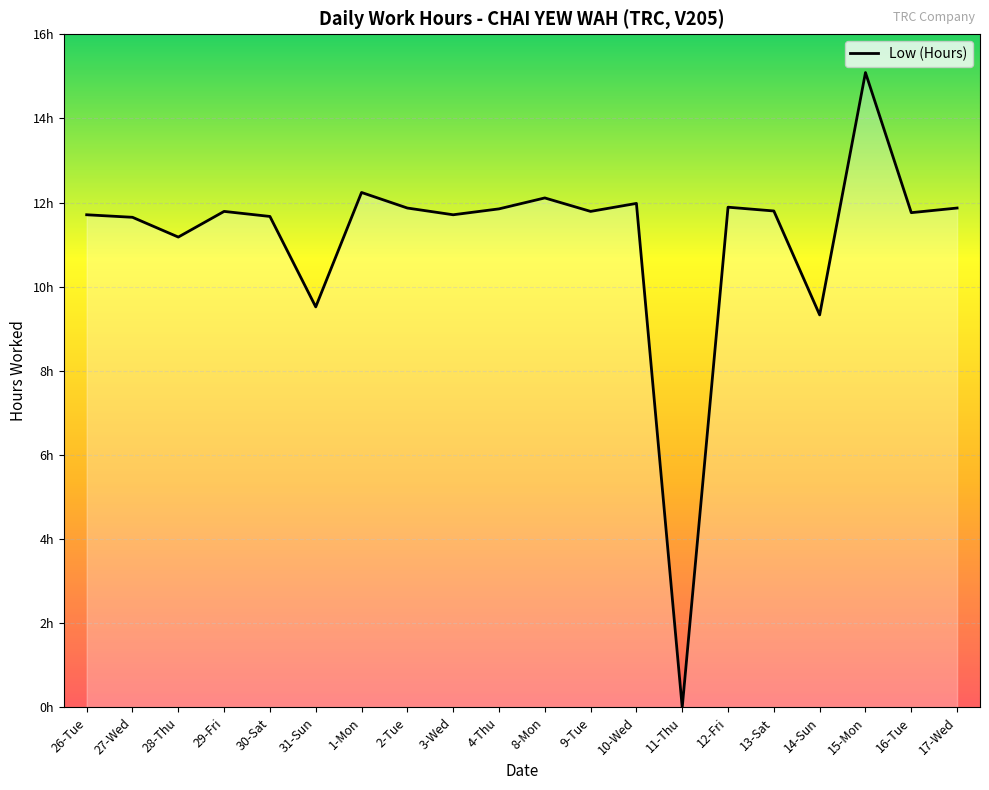

Where is the data nearest to the value 7?

14-Sun